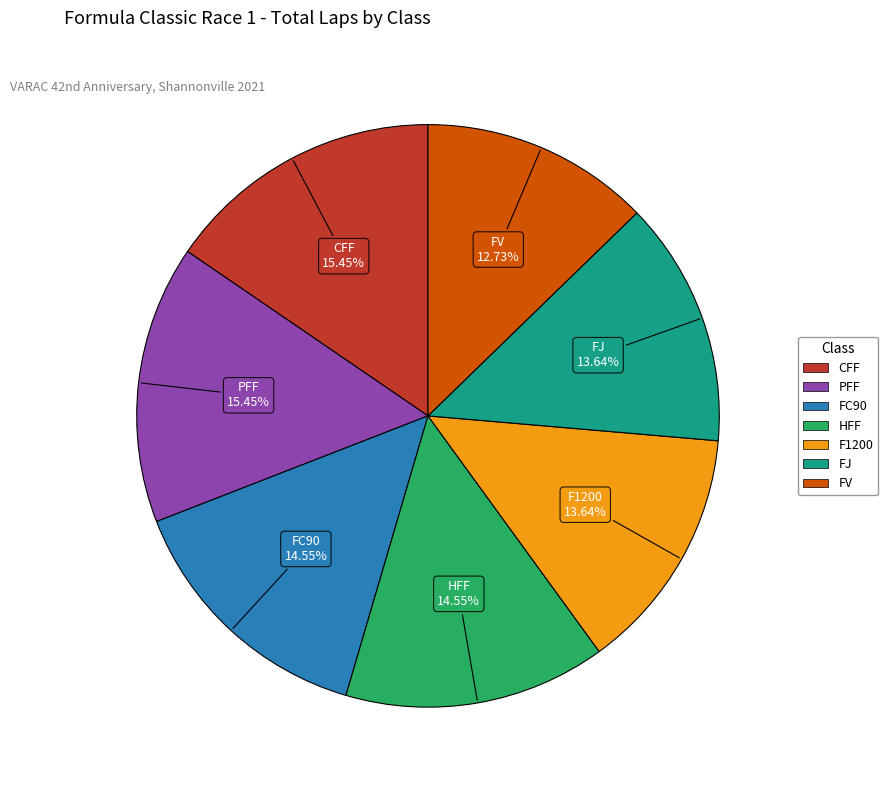

Is it true that FJ is 24% of the pie?

False